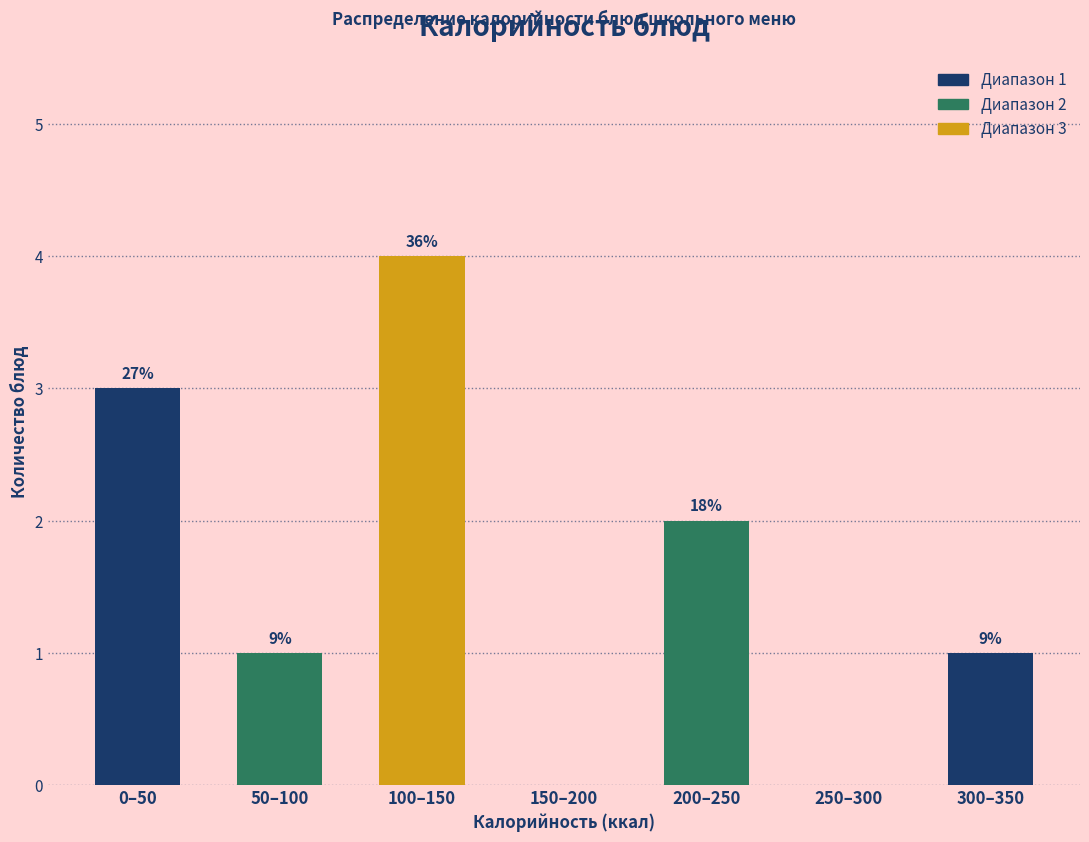

Are the bars horizontal?

No